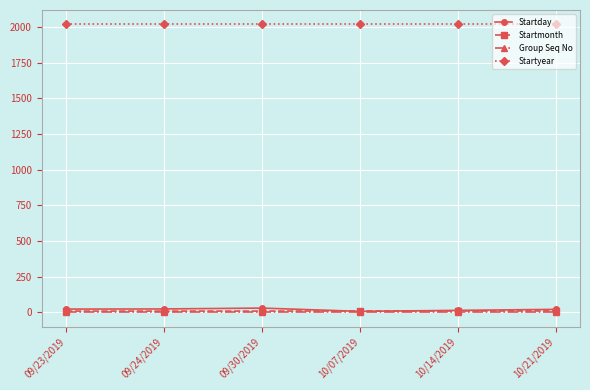

How many series are shown in this chart?

4